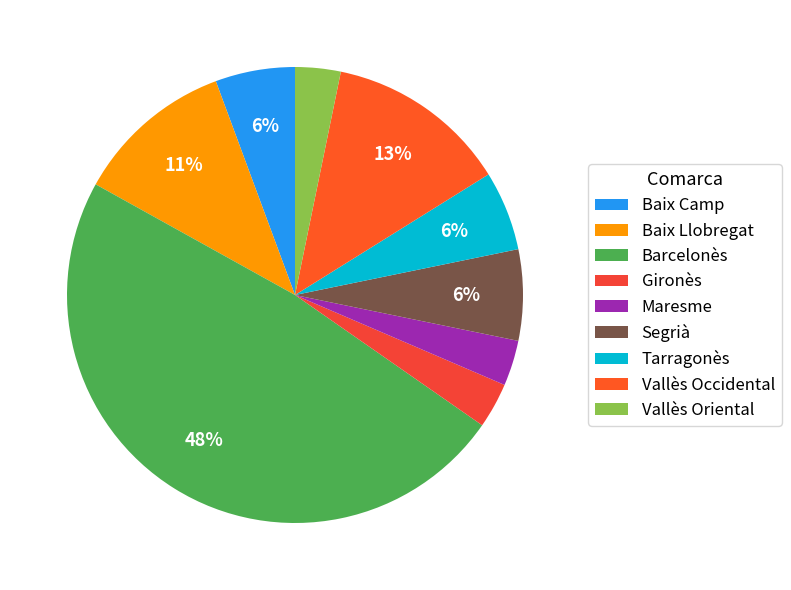

Which category has the biggest portion of the pie?

Barcelonès